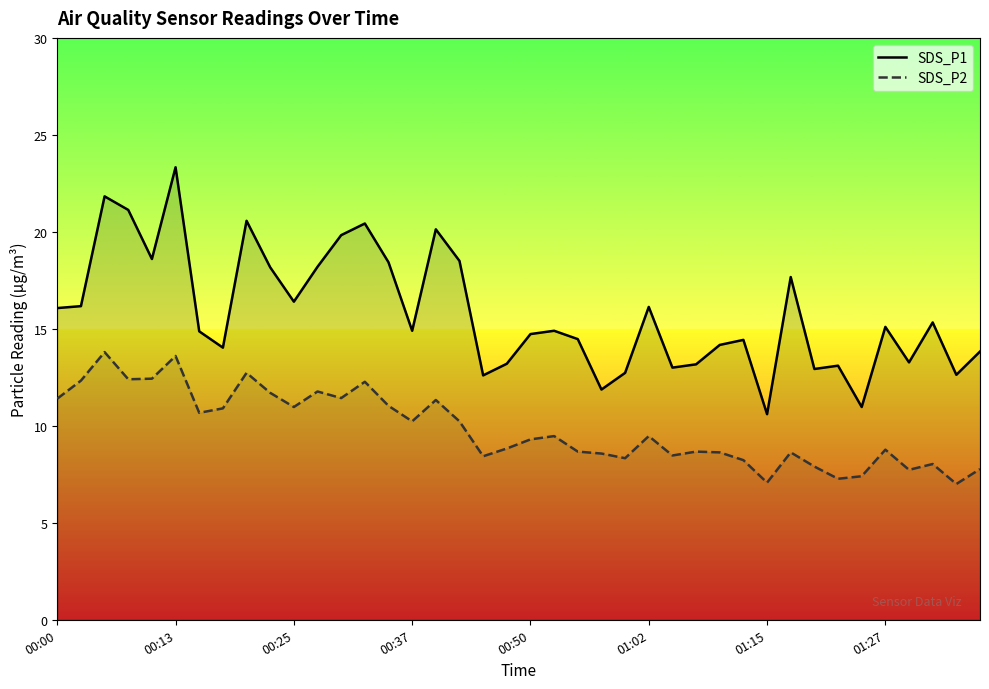

True or false: SDS_P2 has a value of 12.7 at 8.

True